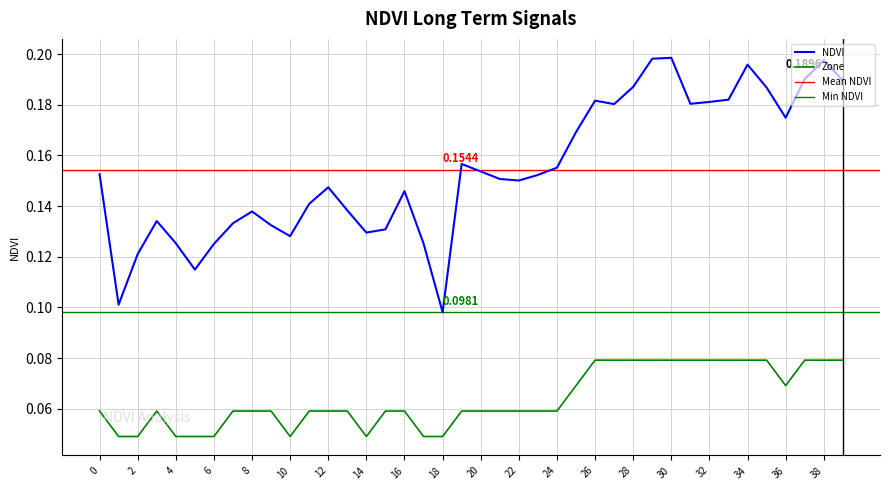

What is the sum of the NDVI values at 5 and 37?

0.3